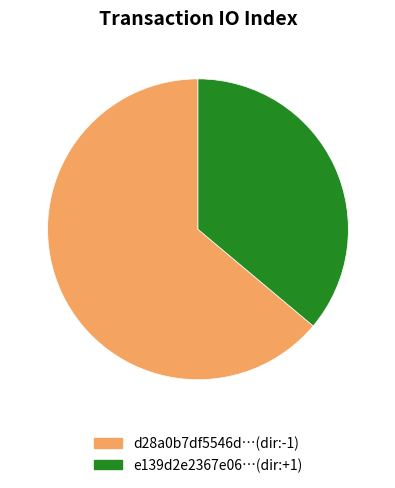

What is the smallest slice in the pie chart?

e139d2e2367e06…(dir:+1)